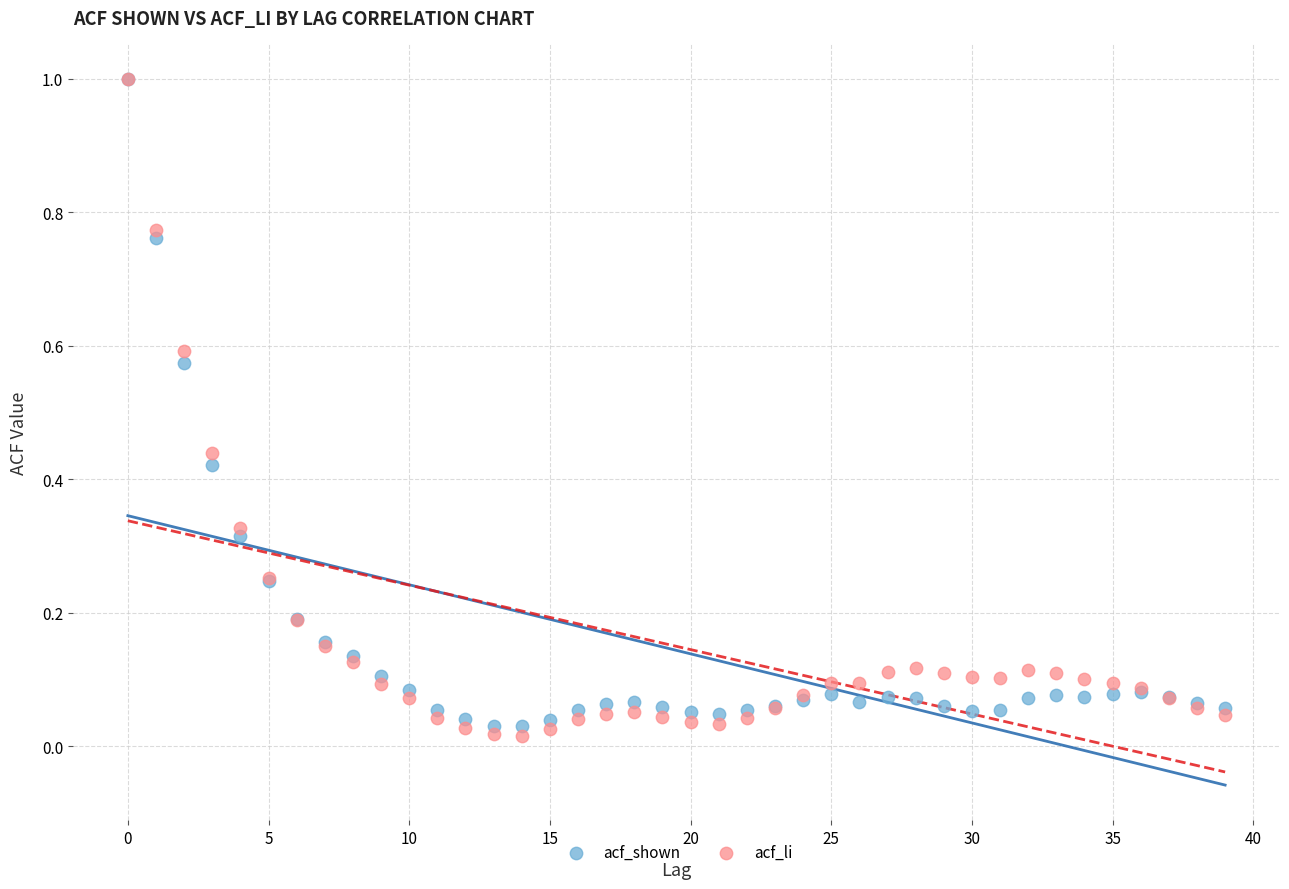

What are all the series names shown in the legend?

acf_shown, acf_li